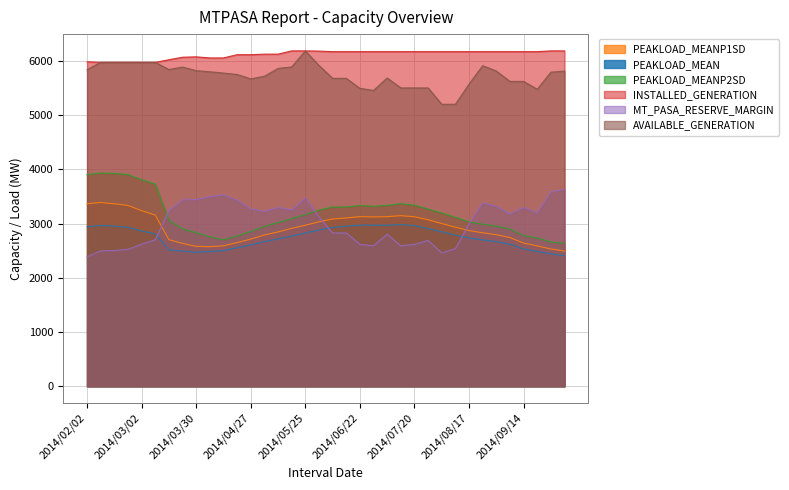

In MT_PASA_RESERVE_MARGIN, how many points are higher than both neighbors (excluding endpoints)?

8